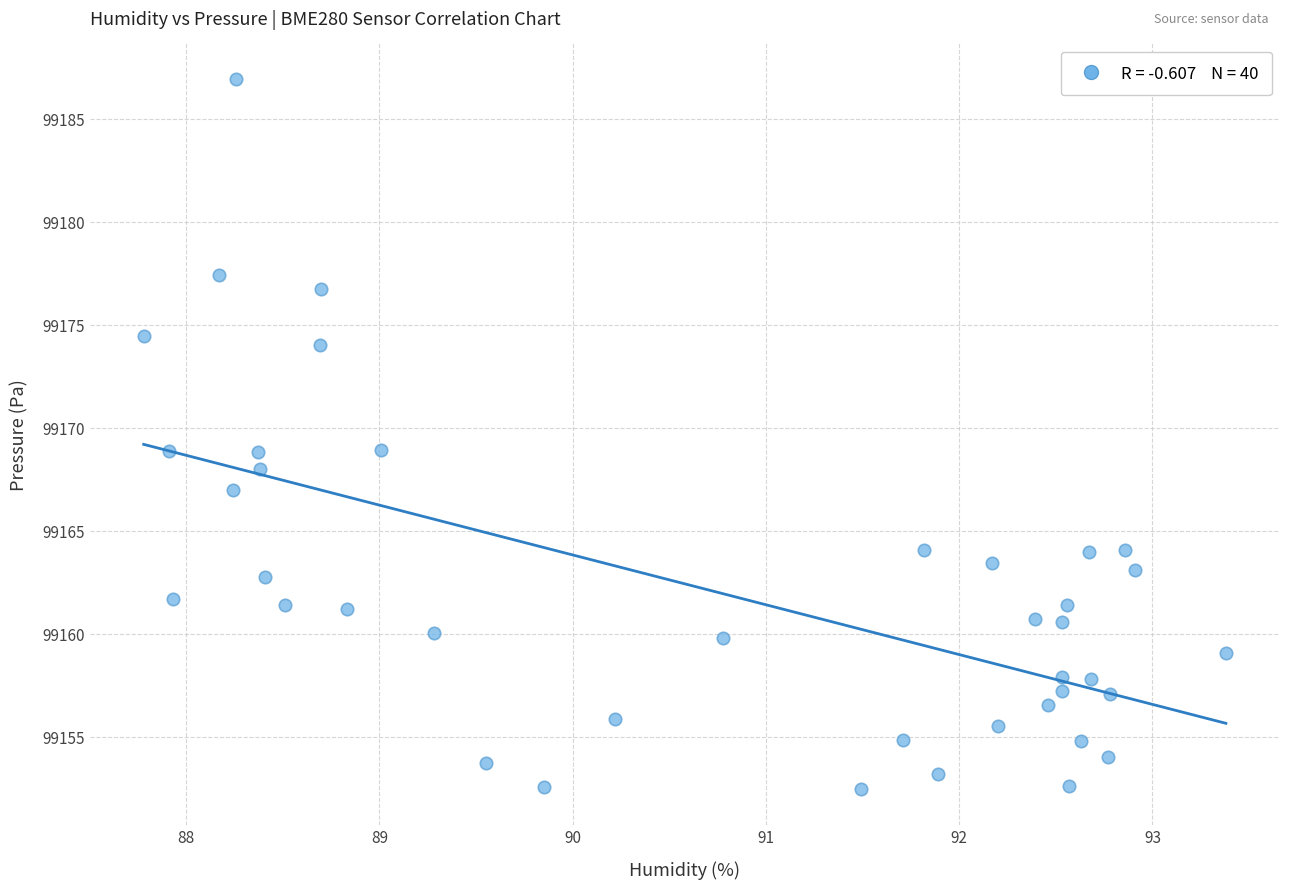

What is the range of X values (max minus min)?

5.6